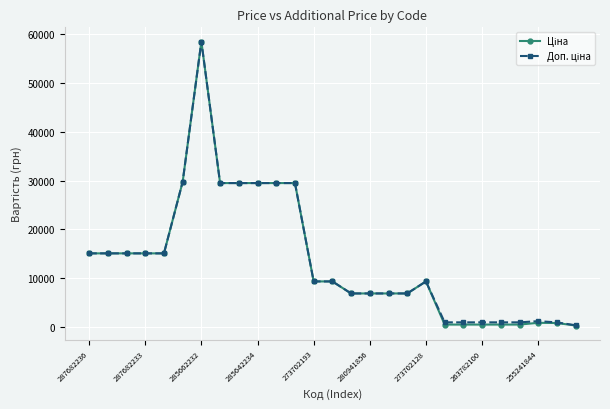

At how many categories does at least one series exceed 24649?

7